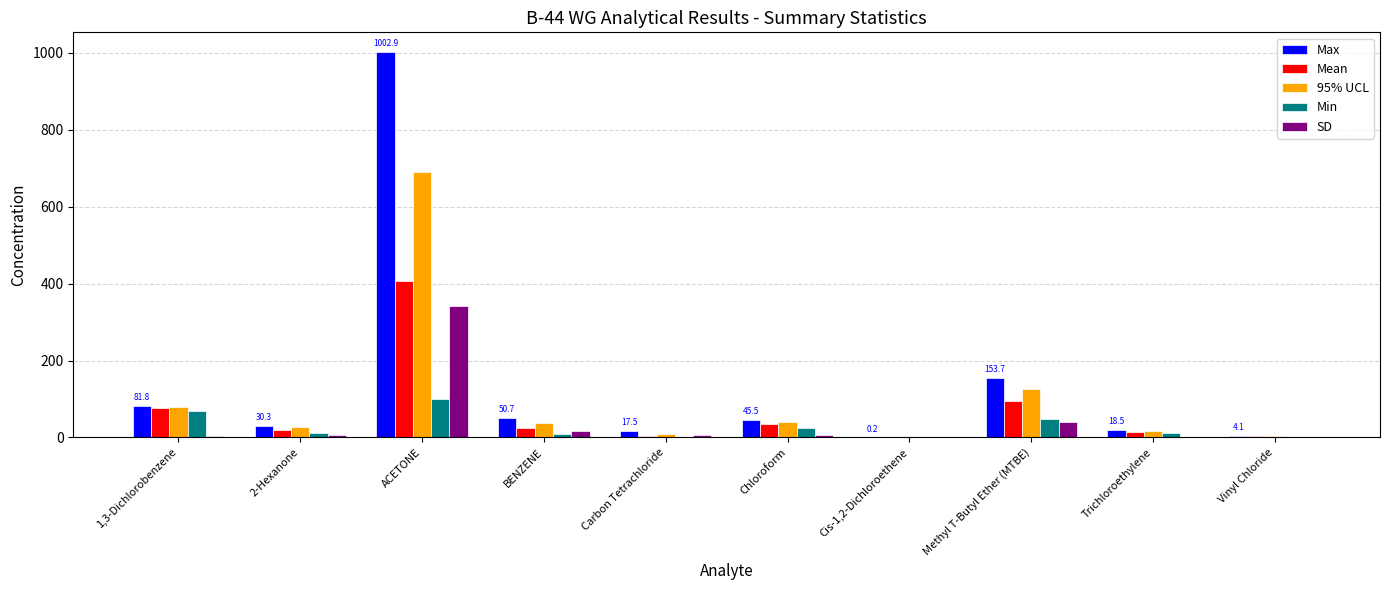

The 95% UCL series shows 17.0 at Trichloroethylene. True or false?

True